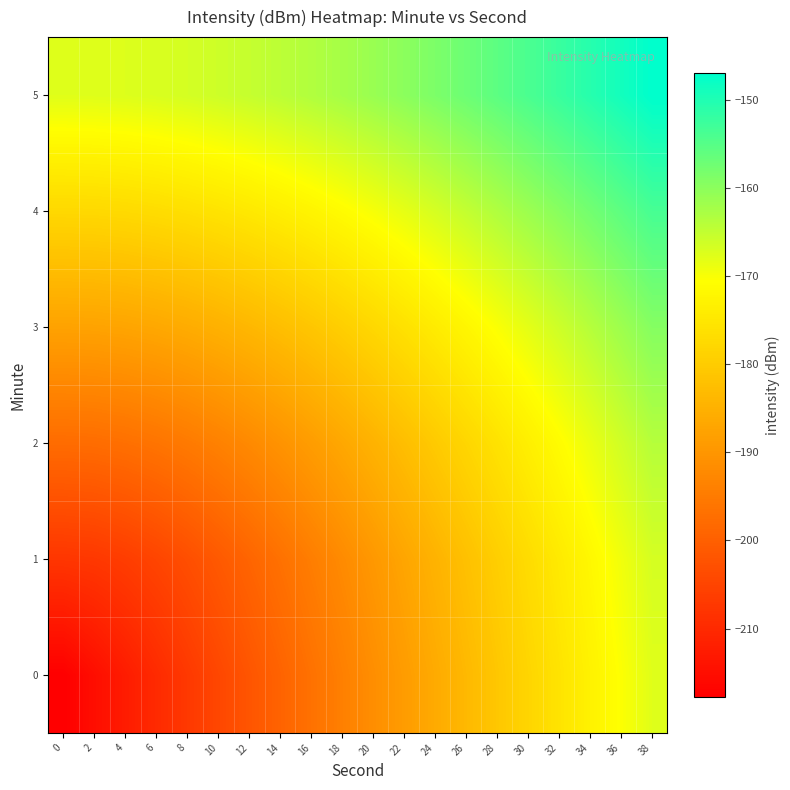

Reading left to right, list all the values displayed in this chart.

0: 0=-217.7	2=-215.1	4=-212.5	6=-209.8	8=-207.2	10=-204.6	12=-201.9	14=-199.3	16=-196.7	18=-194.0	20=-191.4	22=-188.8	24=-186.1	26=-183.5	28=-180.9	30=-178.2	32=-175.6	34=-173.0	36=-170.3	38=-167.7
1: 0=-207.7	2=-207.4	4=-206.4	6=-205.0	8=-203.2	10=-201.2	12=-199.0	14=-196.8	16=-194.4	18=-192.0	20=-189.6	22=-187.1	24=-184.6	26=-182.1	28=-179.5	30=-177.0	32=-174.4	34=-171.9	36=-169.3	38=-166.7
2: 0=-197.7	2=-197.5	4=-197.0	6=-196.2	8=-195.1	10=-193.8	12=-192.2	14=-190.5	16=-188.7	18=-186.7	20=-184.7	22=-182.5	24=-180.3	26=-178.1	28=-175.8	30=-173.5	32=-171.1	34=-168.7	36=-166.3	38=-163.9
3: 0=-187.7	2=-187.6	4=-187.3	6=-186.7	8=-185.9	10=-185.0	12=-183.8	14=-182.5	16=-181.1	18=-179.5	20=-177.8	22=-176.0	24=-174.2	26=-172.2	28=-170.2	30=-168.1	32=-166.0	34=-163.9	36=-161.6	38=-159.4
4: 0=-177.7	2=-177.6	4=-177.4	6=-176.9	8=-176.4	10=-175.6	12=-174.7	14=-173.7	16=-172.5	18=-171.2	20=-169.8	22=-168.3	24=-166.8	26=-165.1	28=-163.3	30=-161.5	32=-159.6	34=-157.7	36=-155.7	38=-153.7
5: 0=-167.7	2=-167.6	4=-167.4	6=-167.1	8=-166.6	10=-166.0	12=-165.3	14=-164.4	16=-163.5	18=-162.4	20=-161.2	22=-159.9	24=-158.6	26=-157.1	28=-155.6	30=-154.0	32=-152.3	34=-150.6	36=-148.8	38=-147.0